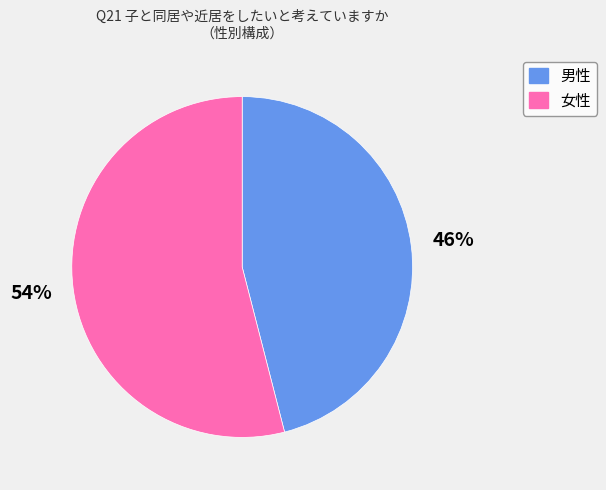

What is the ratio of the value at 女性 to the value at 男性?

1.2